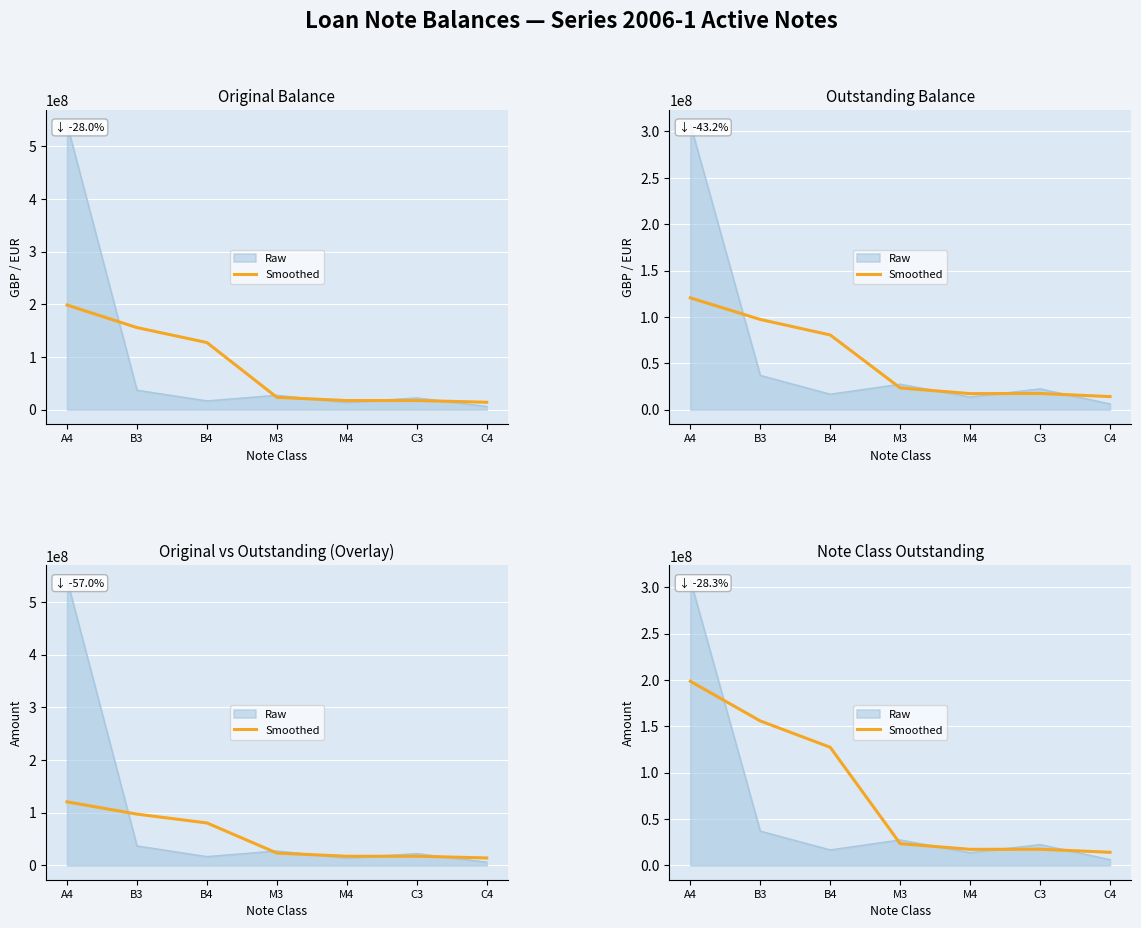

List the labels in order of value, smallest first.

C4, M4, C3, M3, B4, B3, A4